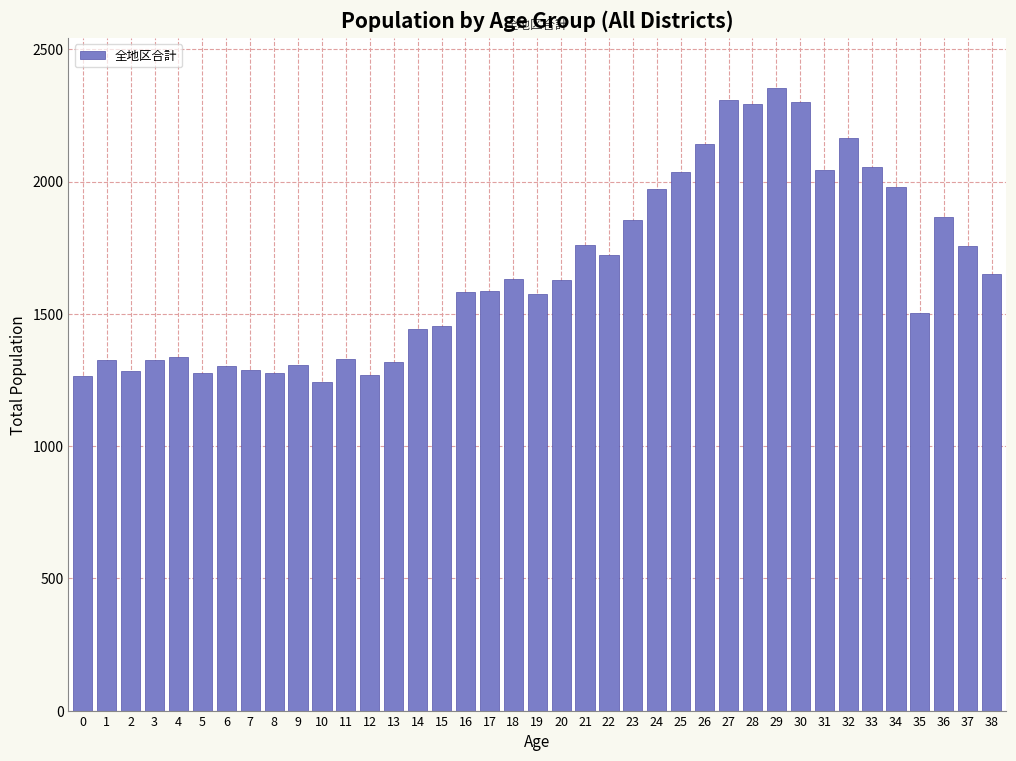

What is the smallest value displayed?

1242